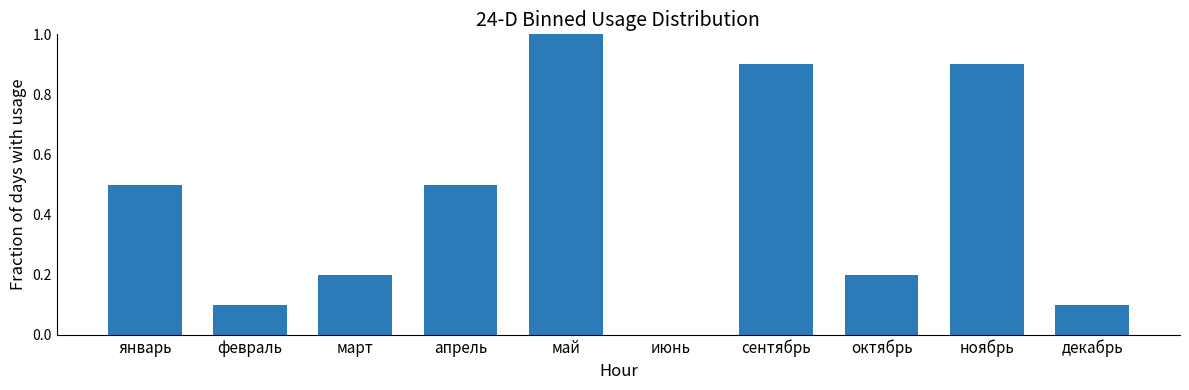

Reading left to right, what are all the values shown in this chart?

0.5	0.1	0.2	0.5	1.0	0.0	0.9	0.2	0.9	0.1